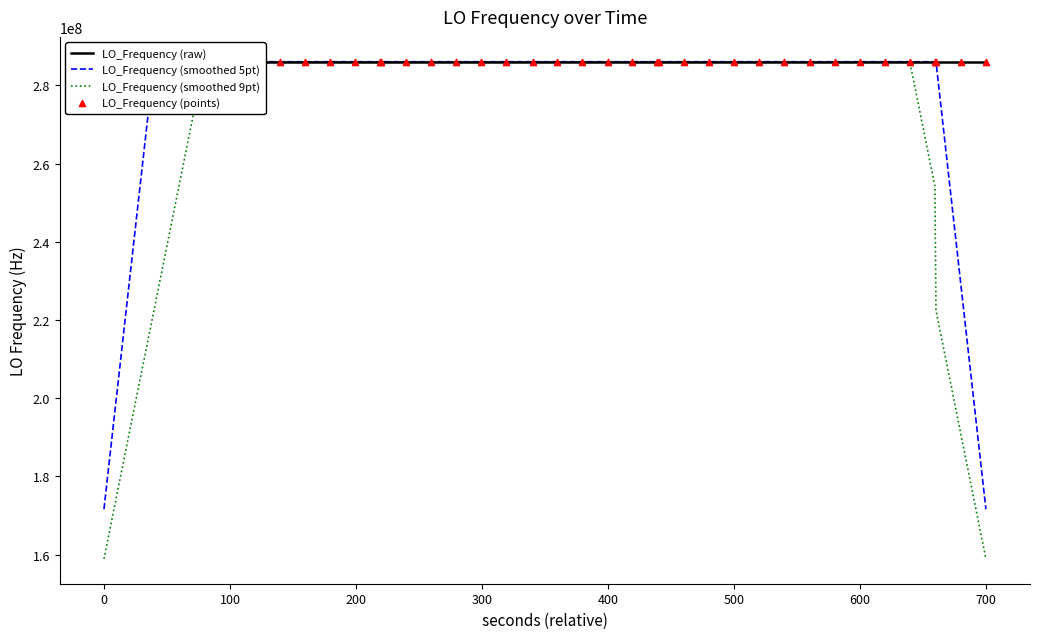

Which series has the widest spread of values?

LO_Frequency (smoothed 9pt)